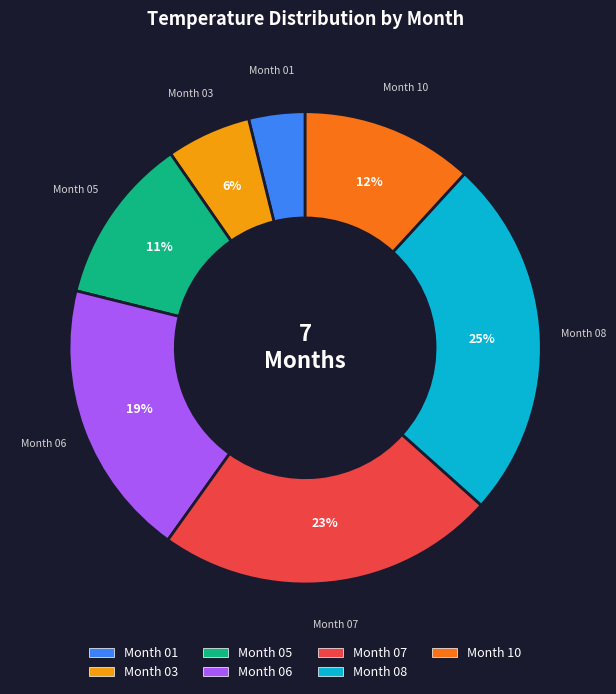

Is there any slice that represents more than half of the pie?

No